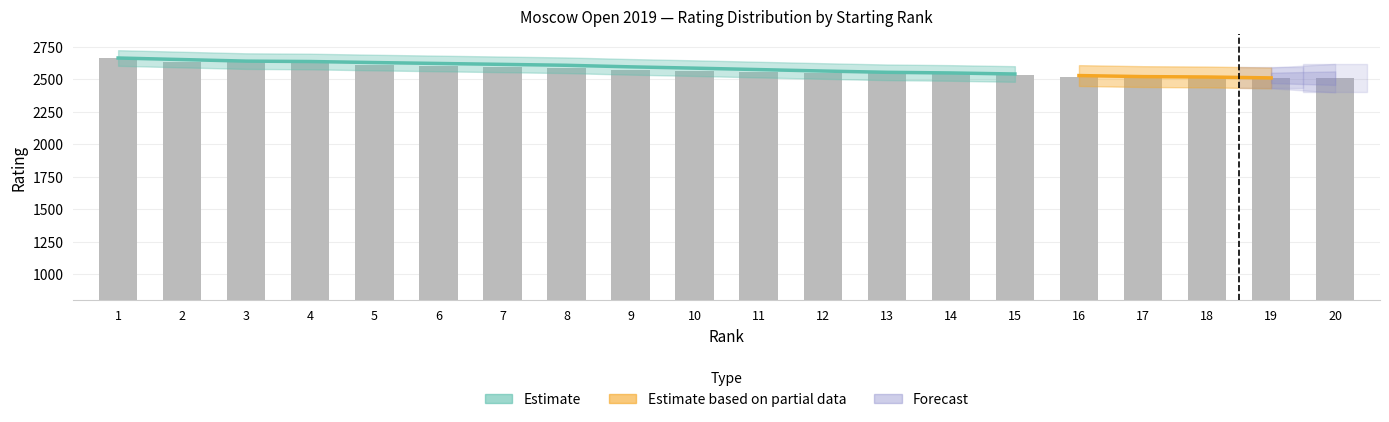

How many data points are less than 2562?

10